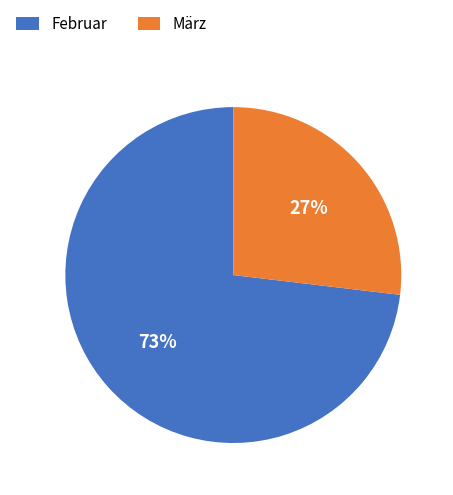

Rank the categories by value from highest to lowest.

Februar, März